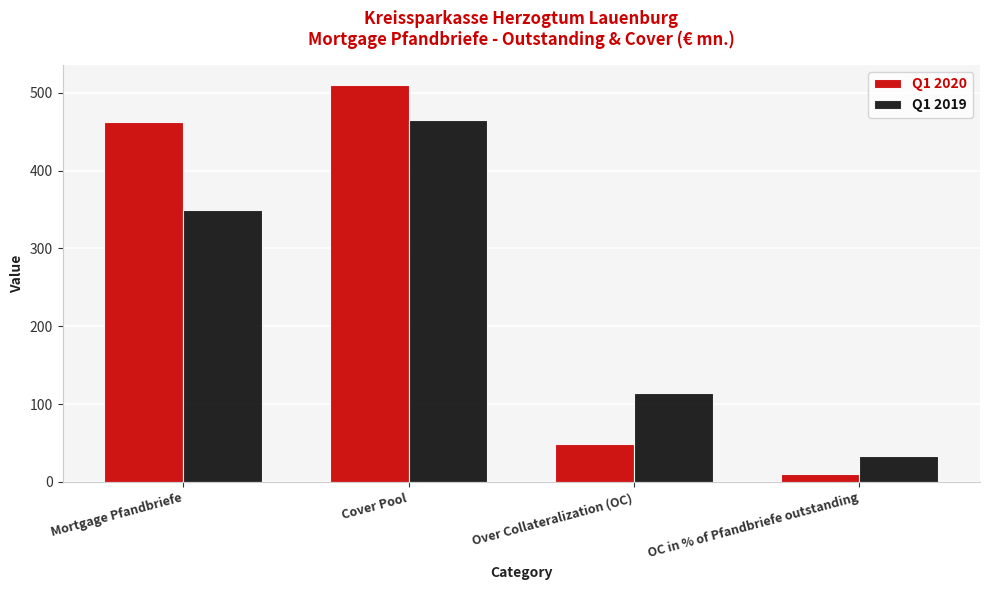

Reading right to left, what are all the values shown in this chart?

Q1 2020: 10.5	48.4	510.4	462.0
Q1 2019: 32.8	114.9	464.9	350.0